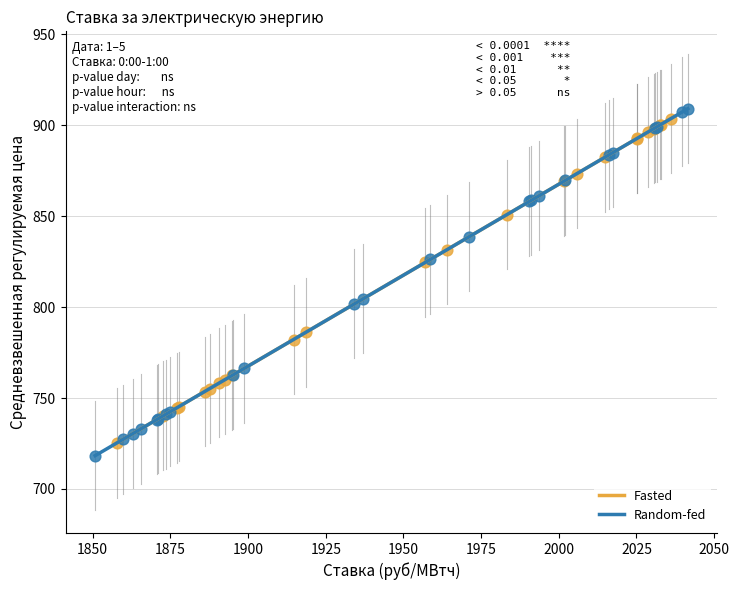

Which series reaches the minimum Y coordinate?

Random-fed